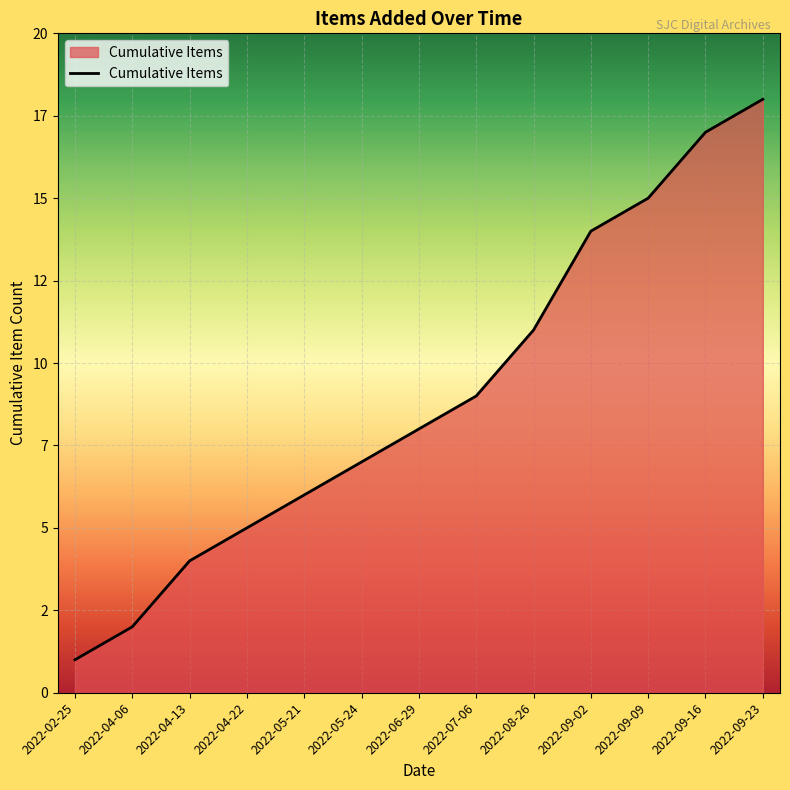

Does the chart have visible grid lines?

Yes